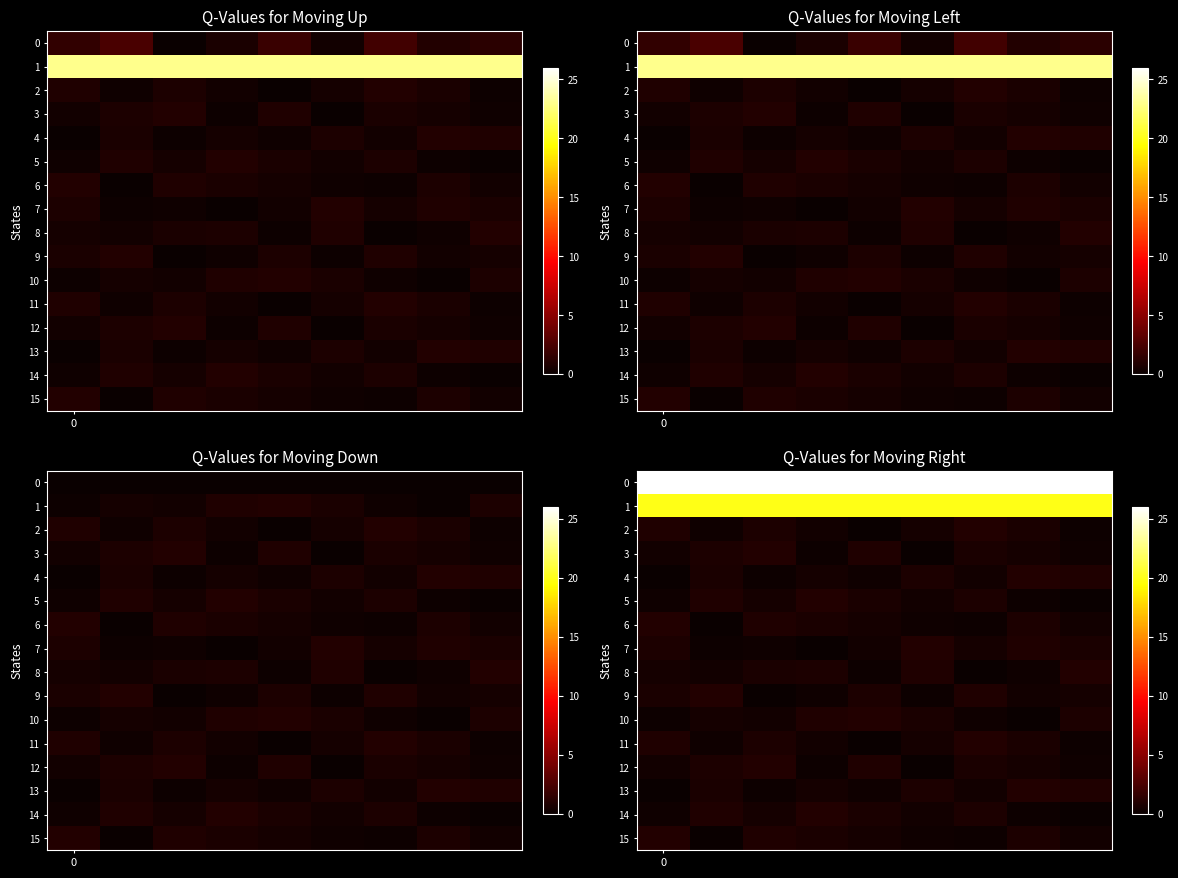

How many values in the 10 series exceed 0?

8